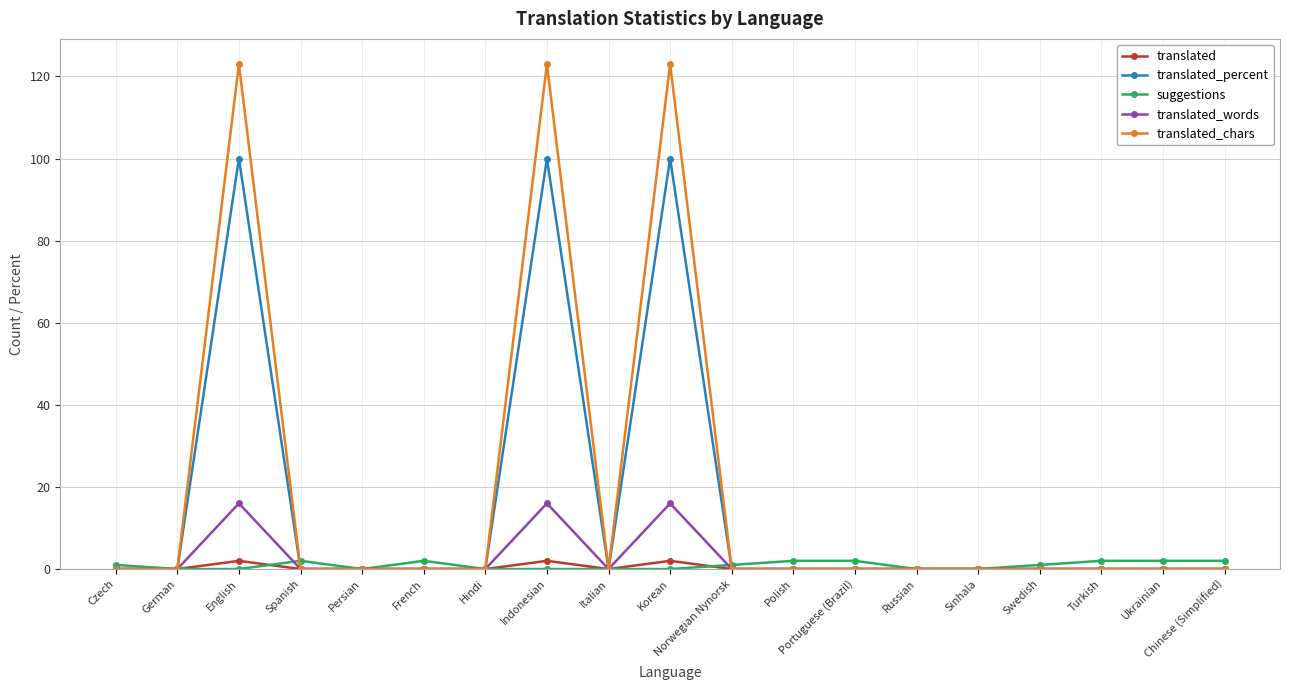

Which series has the widest spread of values?

translated_chars